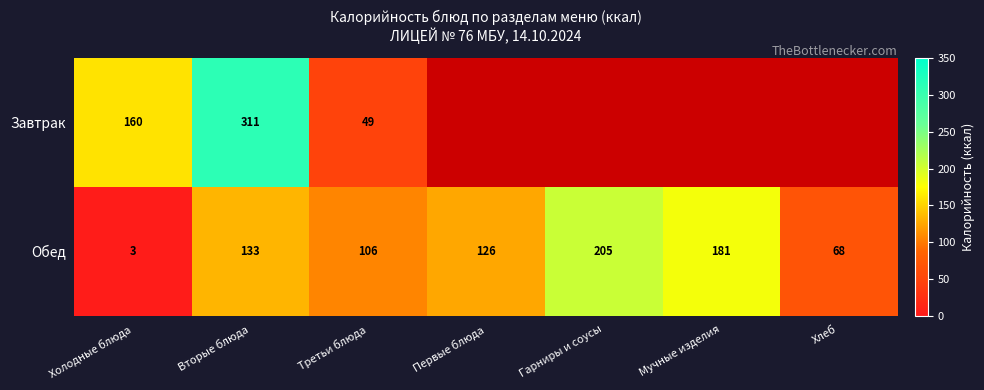

Where is Обед nearest to the value 104?

Третьи блюда